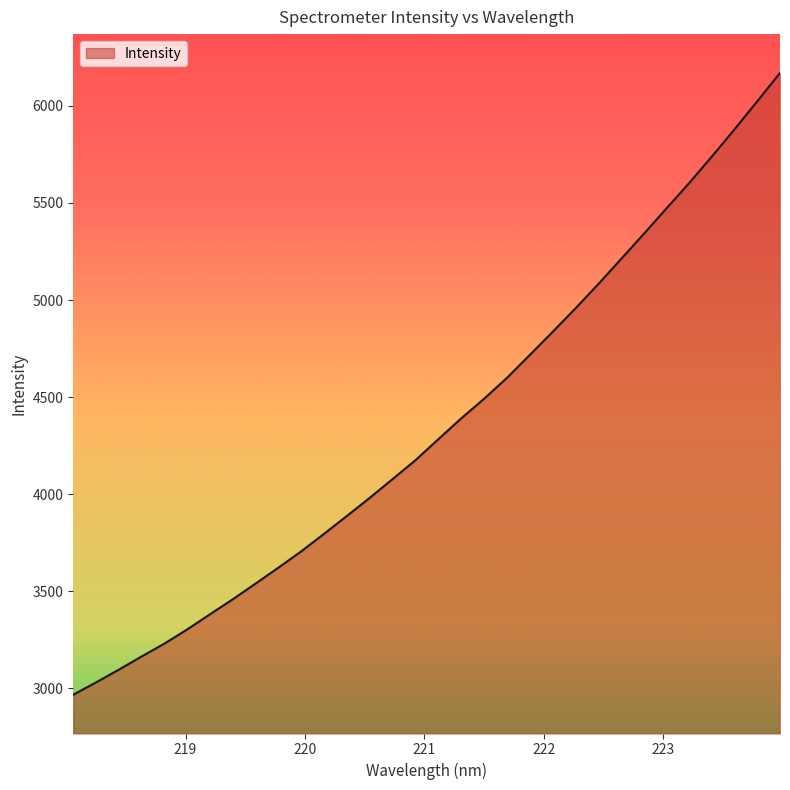

What is the minimum value shown in the chart?

2966.8